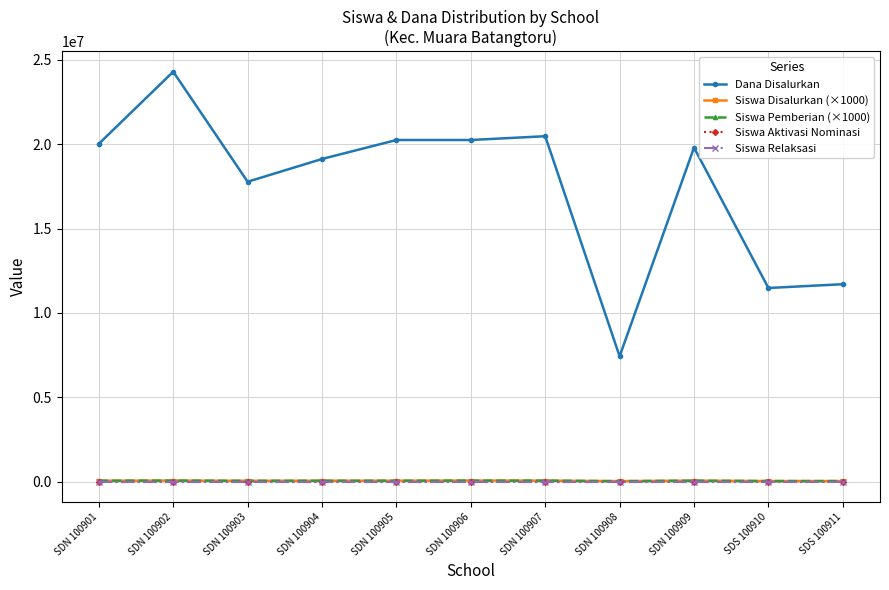

What is the difference between the second highest and second lowest values in the Siswa Disalurkan (×1000) series?

27000